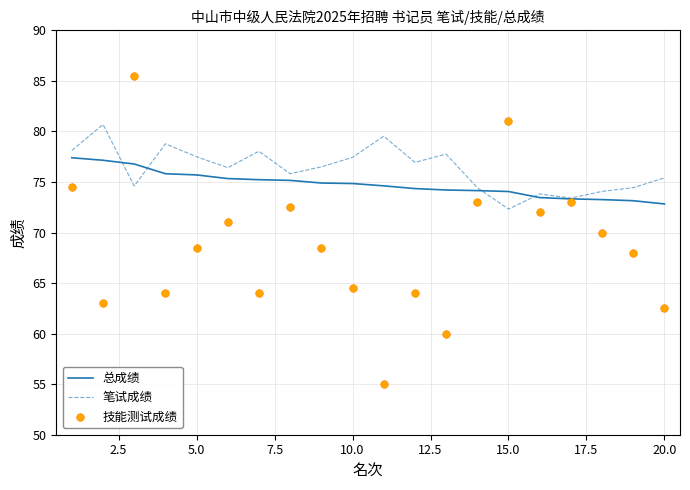

What are all the series names shown in the legend?

总成绩, 笔试成绩, 技能测试成绩